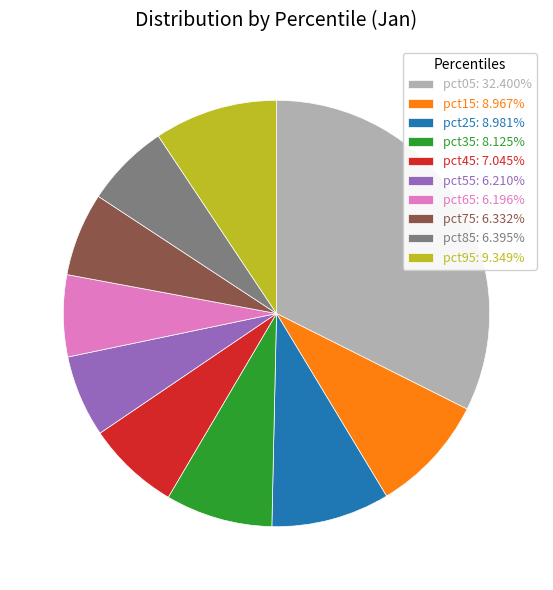

Does pct75 account for over 50% of the chart?

No